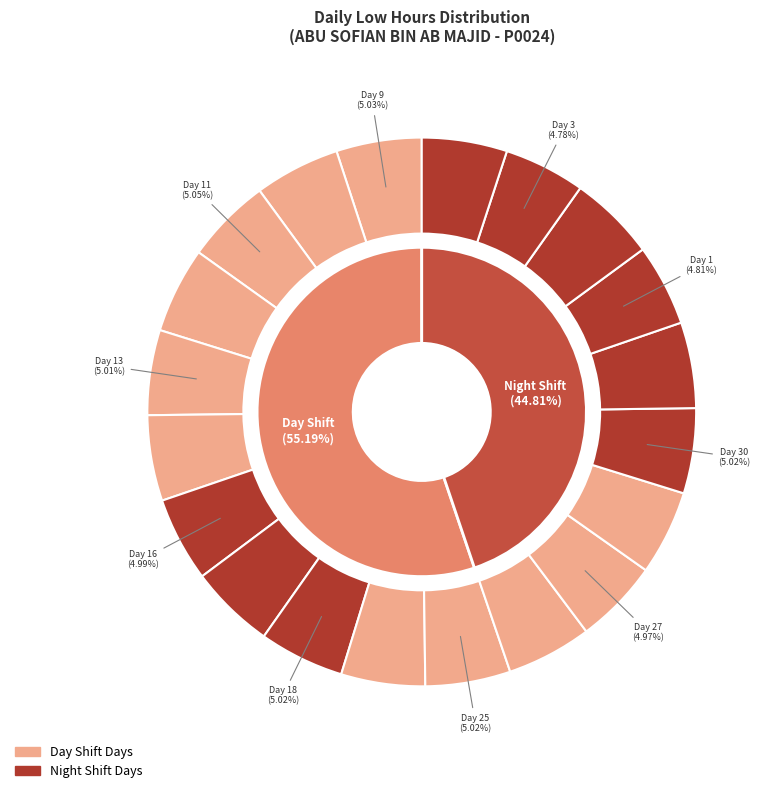

Rank the categories by value from lowest to highest.

Day 3, Day 1, Day 19, Day 27, Day 16, Day 28, Day 13, Day 17, Day 18, Day 25, Day 26, Day 30, Day 4, Day 9, Day 10, Day 14, Day 11, Day 31, Day 12, Day 2